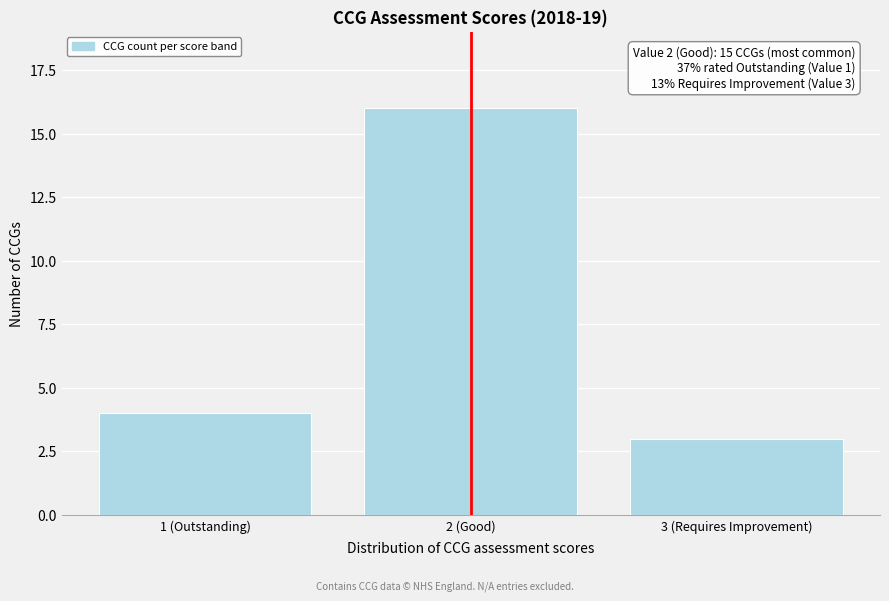

Reading right to left, list all the values displayed in this chart.

3 (Requires Improvement)=3	2 (Good)=16	1 (Outstanding)=4